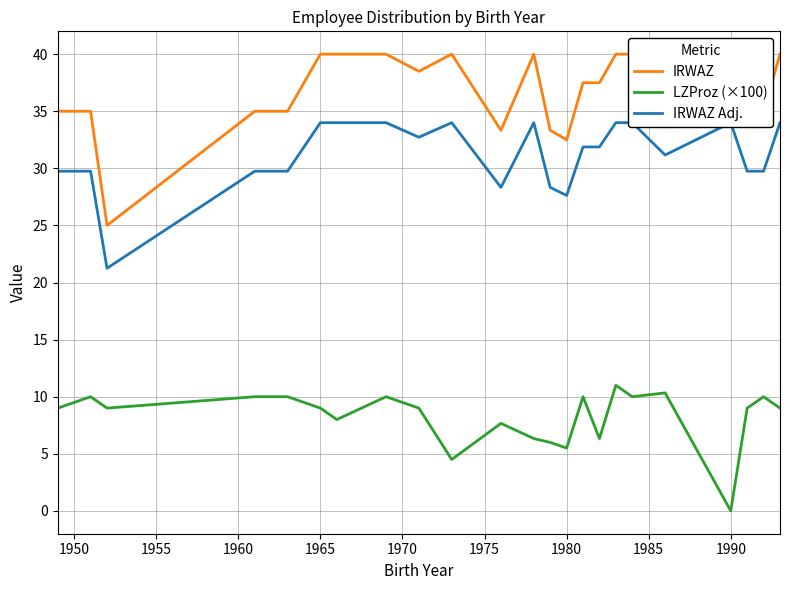

What is the highest value of the LZProz (×100) series?

11.0